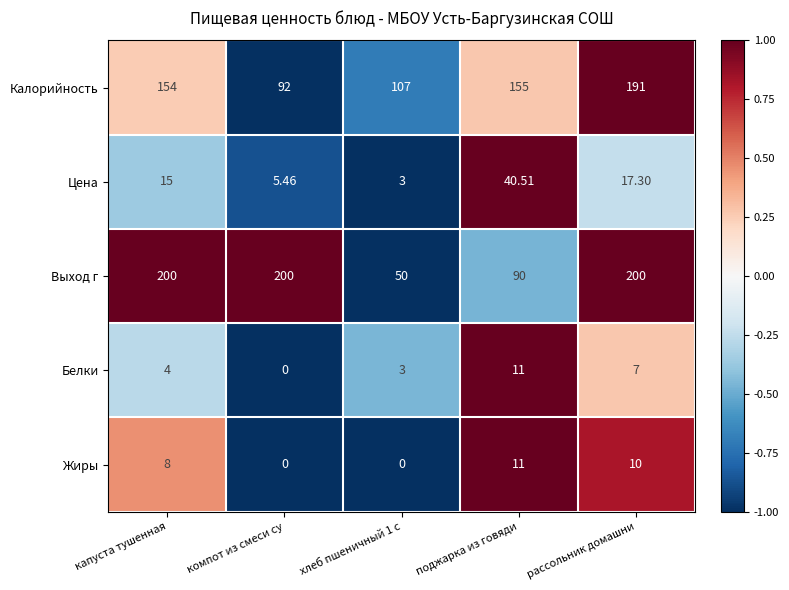

Which series changed the most between капуста тушенная and рассольник домашни?

Калорийность